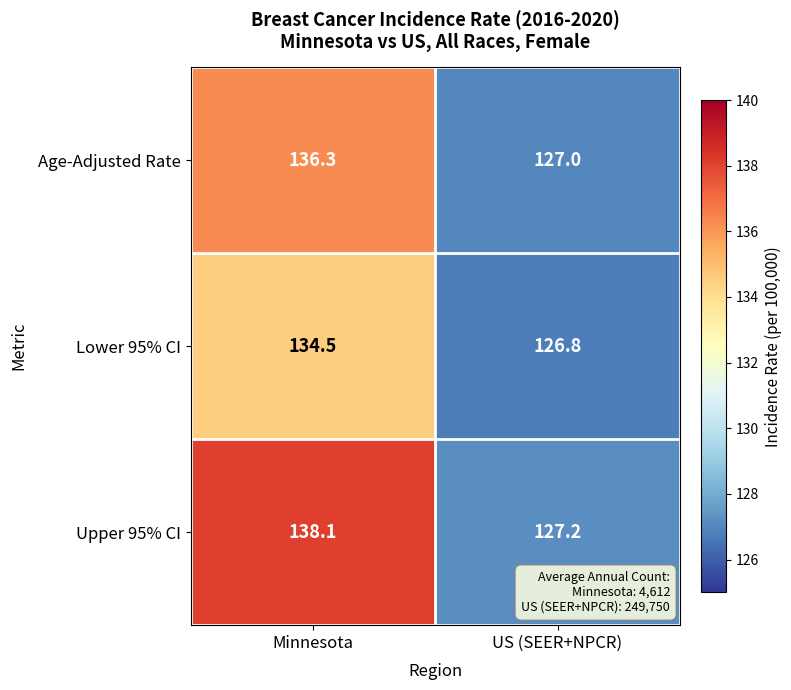

Which series has the widest spread of values?

Upper 95% CI